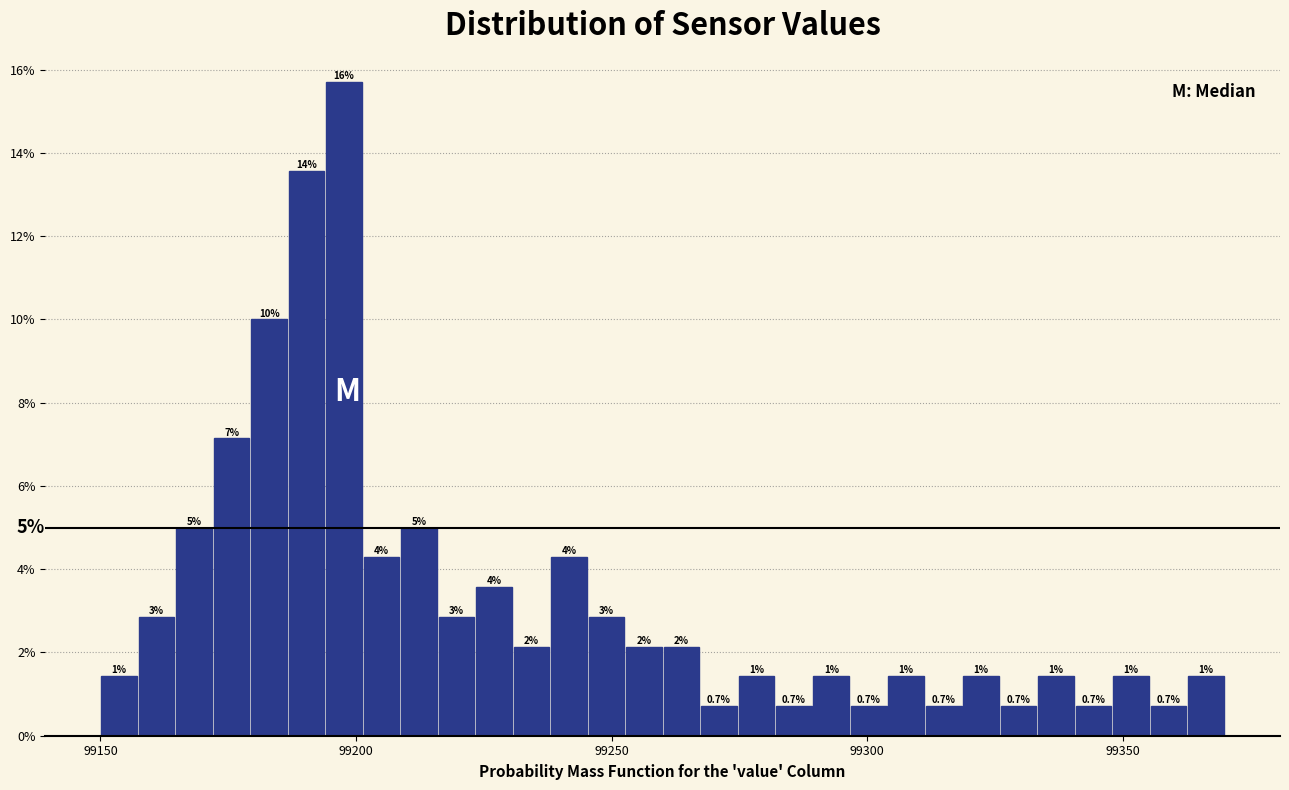

Read against the x-axis, roughly where is the centre of the tallest bar?

99200